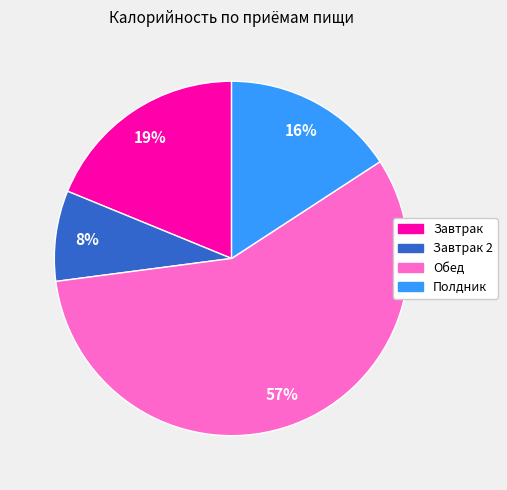

Is it true that Обед is 69% of the pie?

False